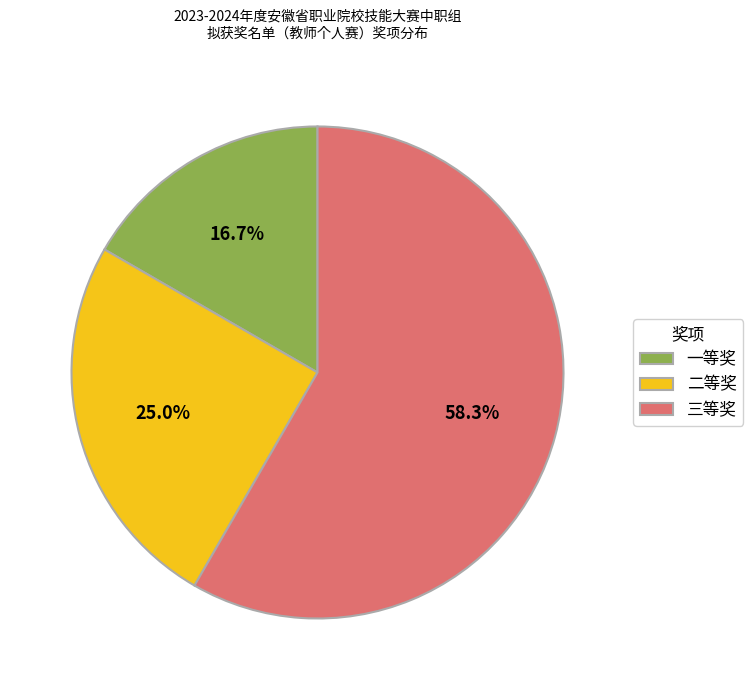

Is it true that 三等奖 is 44% of the pie?

False